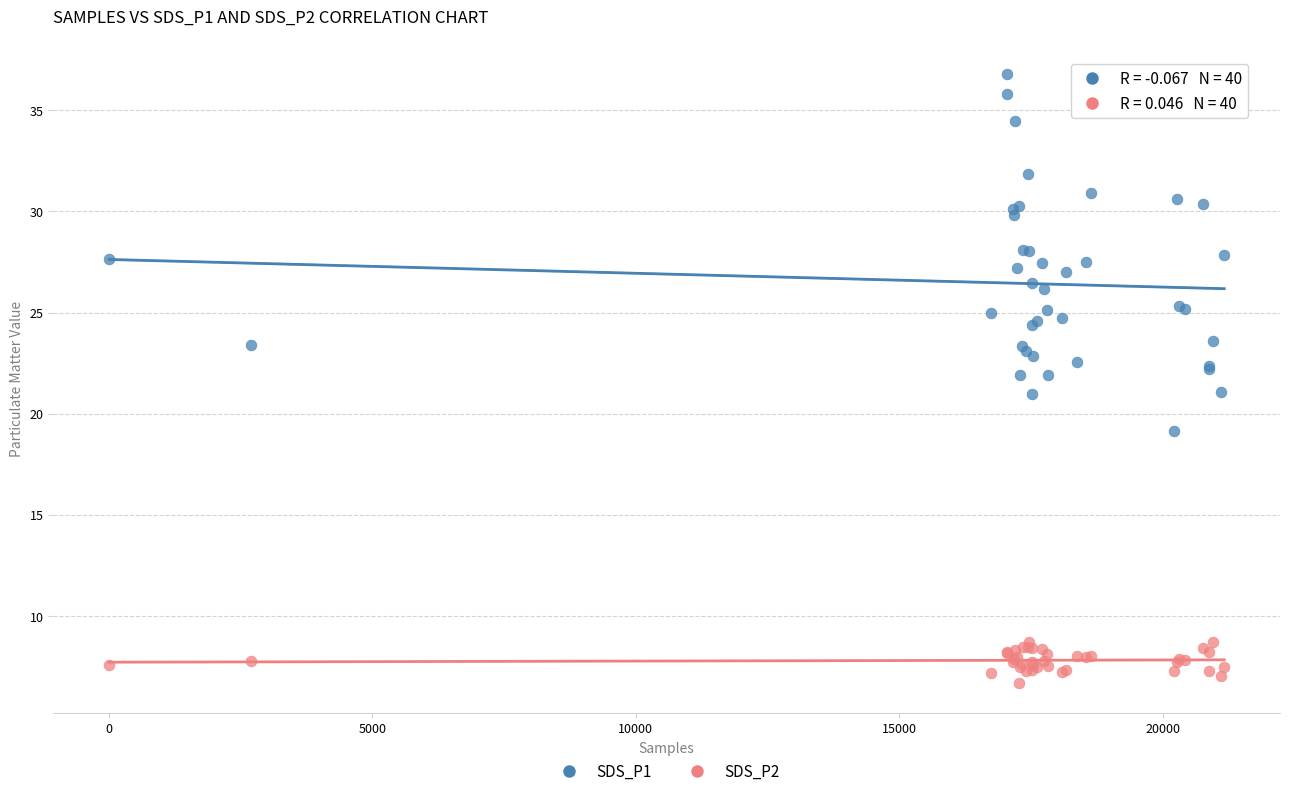

Which series has the largest Y range (max minus min)?

SDS_P1